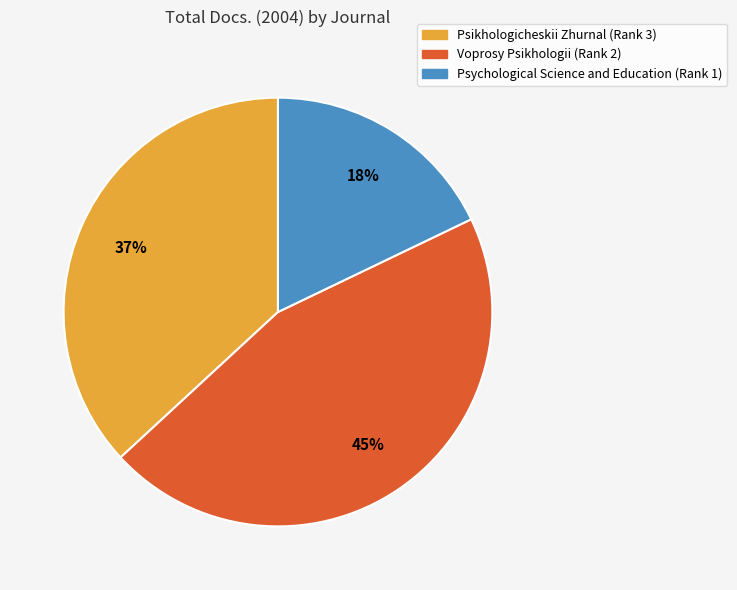

Is the sum of Psychological Science and Education (Rank 1) and Psikhologicheskii Zhurnal (Rank 3) greater than half?

Yes